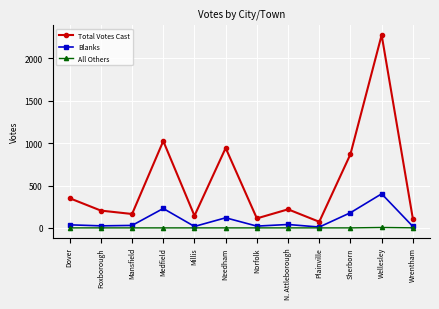

List the series in order of their peak value, highest first.

Total Votes Cast, Blanks, All Others